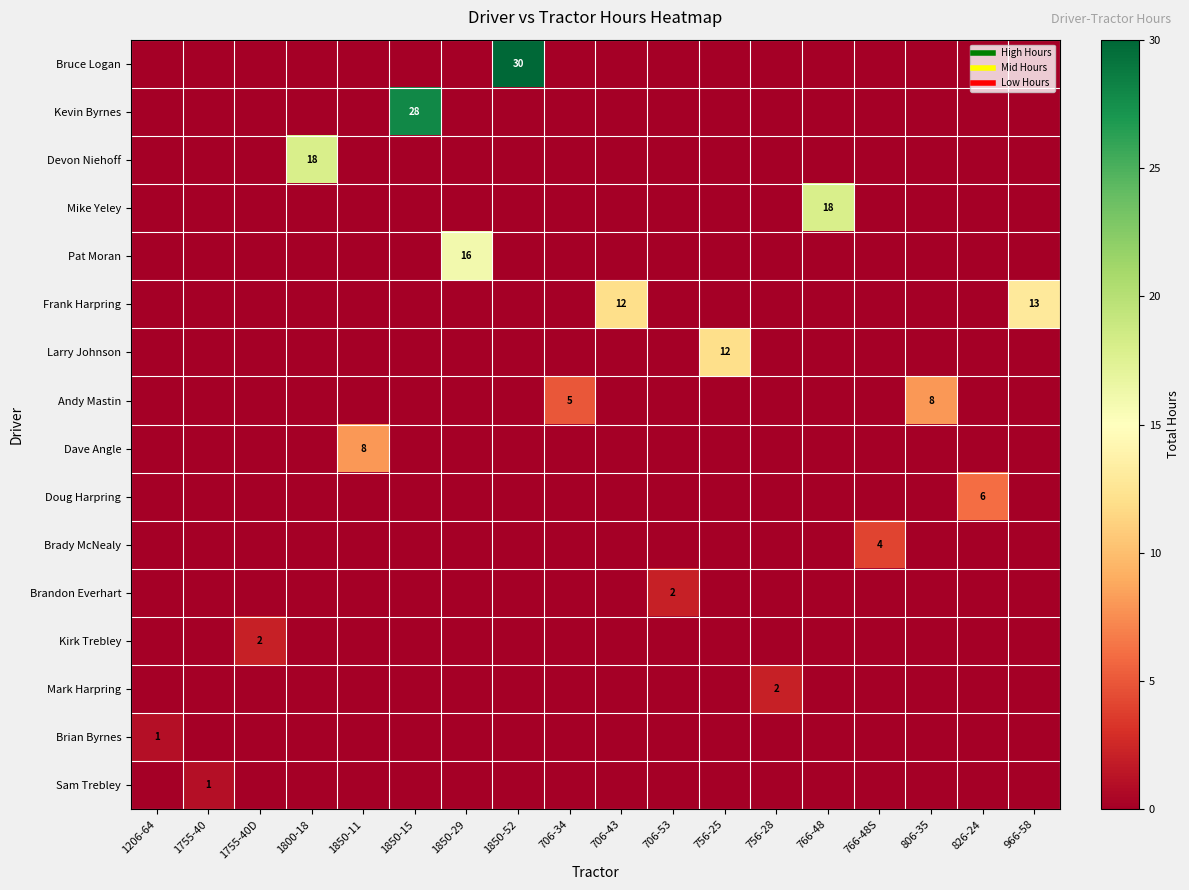

What is the sum of all row_1 values?

28